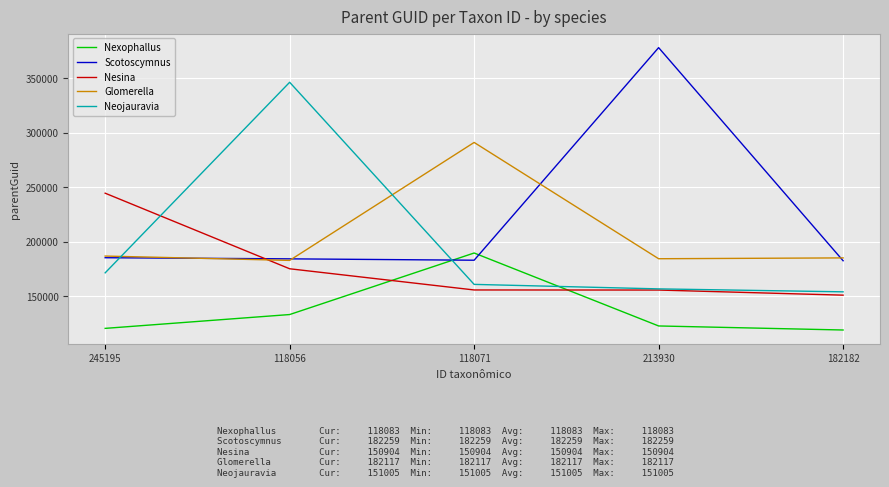

At how many categories does at least one series exceed 293098?

2